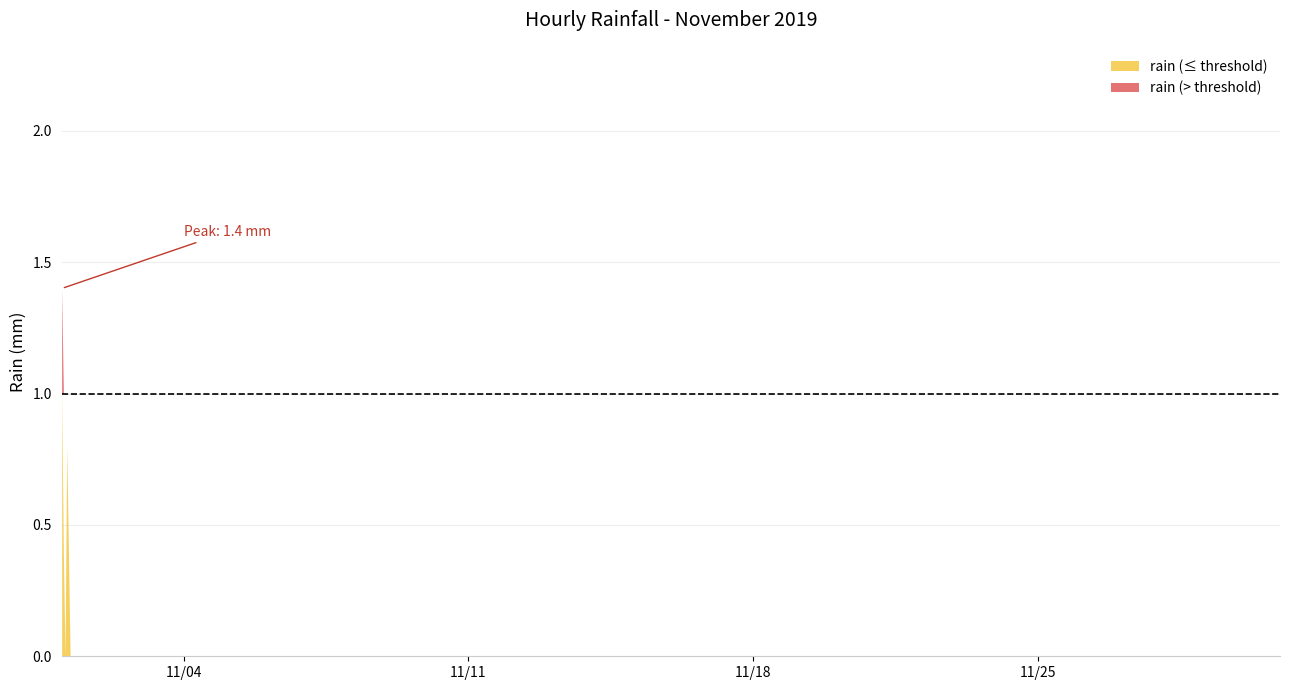

Between 14 and 29, which is larger?

14